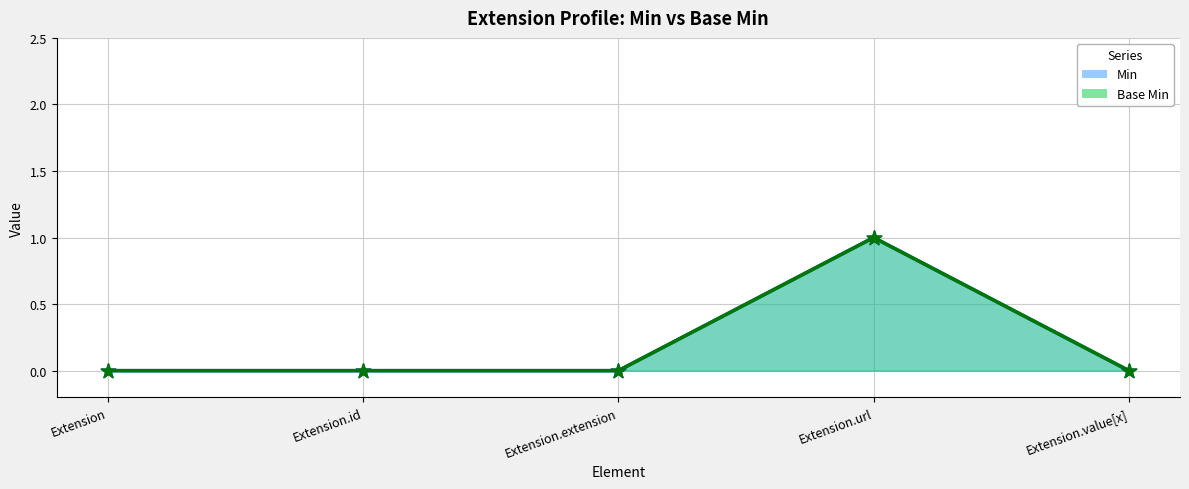

Is the value of Base Min at Extension.value[x] greater than the value of Min at Extension.url?

No